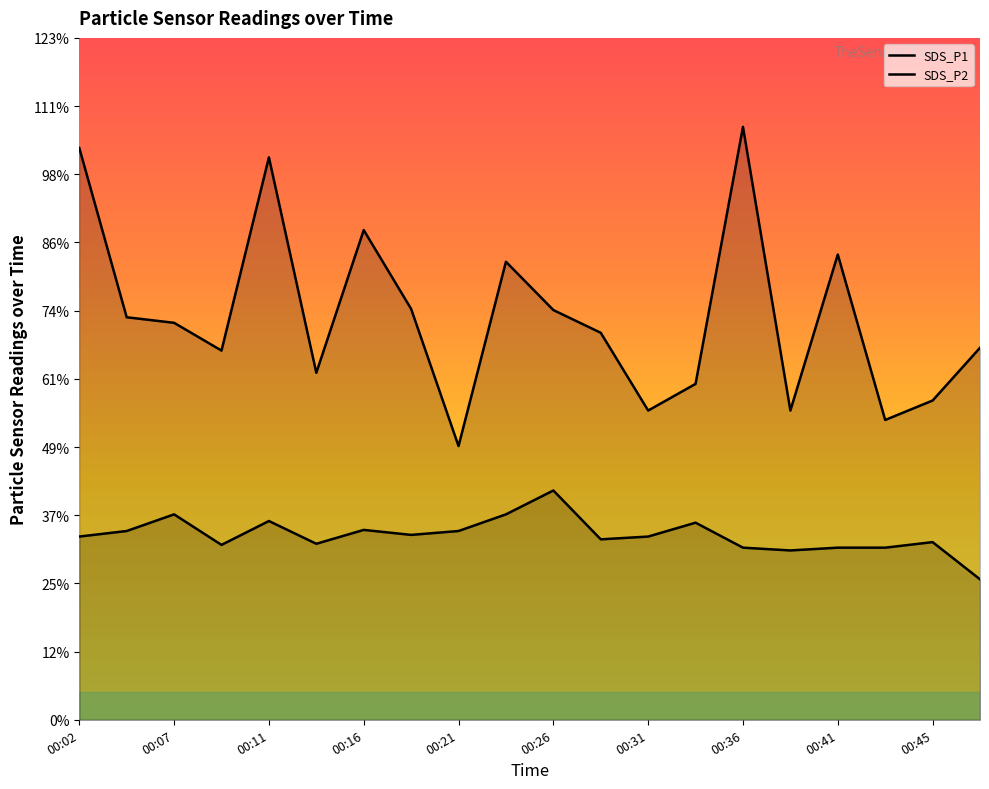

Between 00:21 and 00:43, which series saw the biggest shift?

SDS_P1